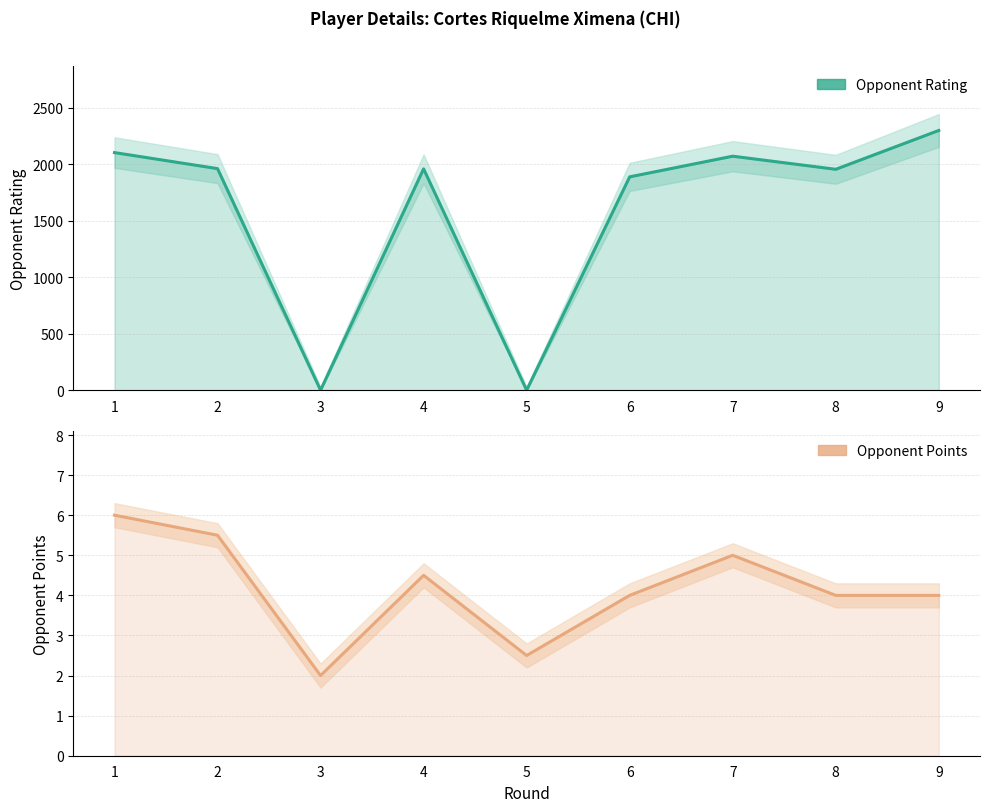

List the series in order of their peak value, lowest first.

Opponent Points, Opponent Rating